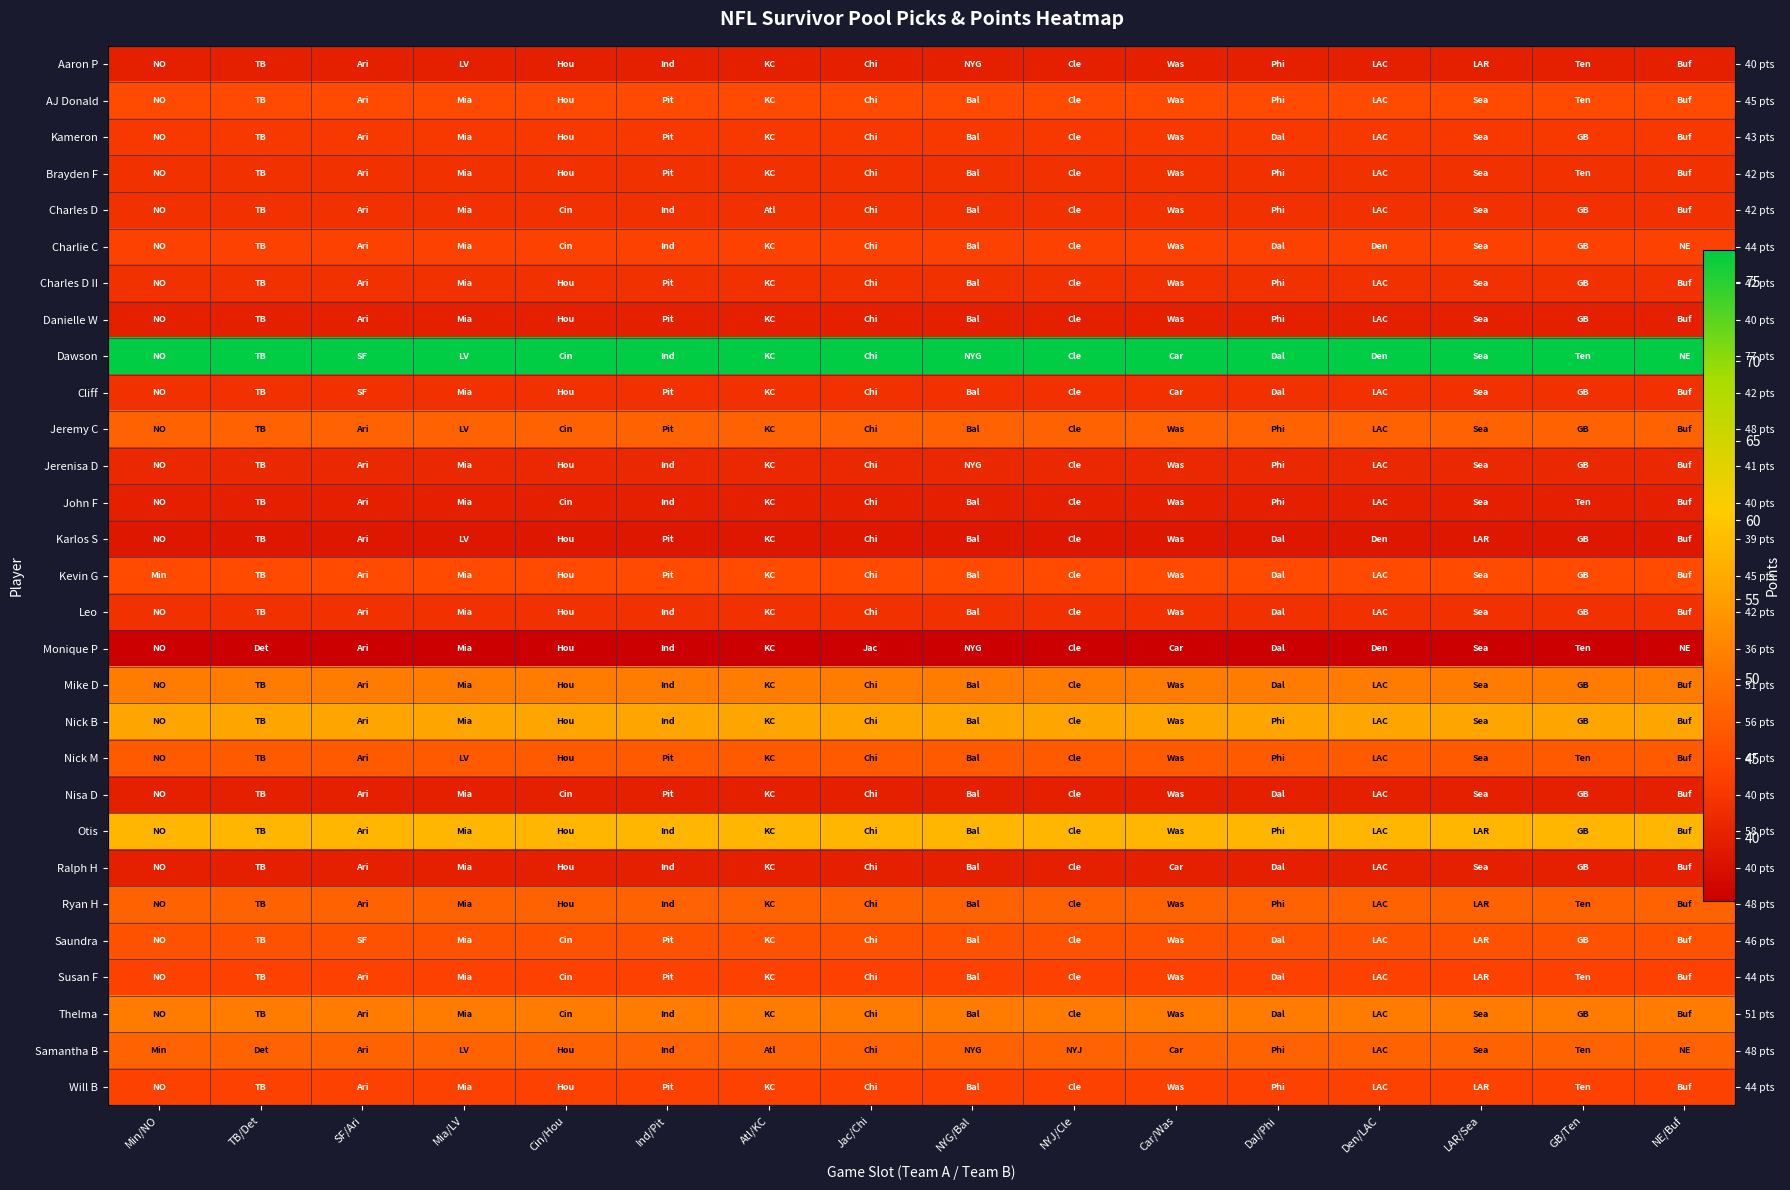

Rank the categories by Nick B value from highest to lowest.

Min/NO, TB/Det, SF/Ari, Mia/LV, Cin/Hou, Ind/Pit, Atl/KC, Jac/Chi, NYG/Bal, NYJ/Cle, Car/Was, Dal/Phi, Den/LAC, LAR/Sea, GB/Ten, NE/Buf